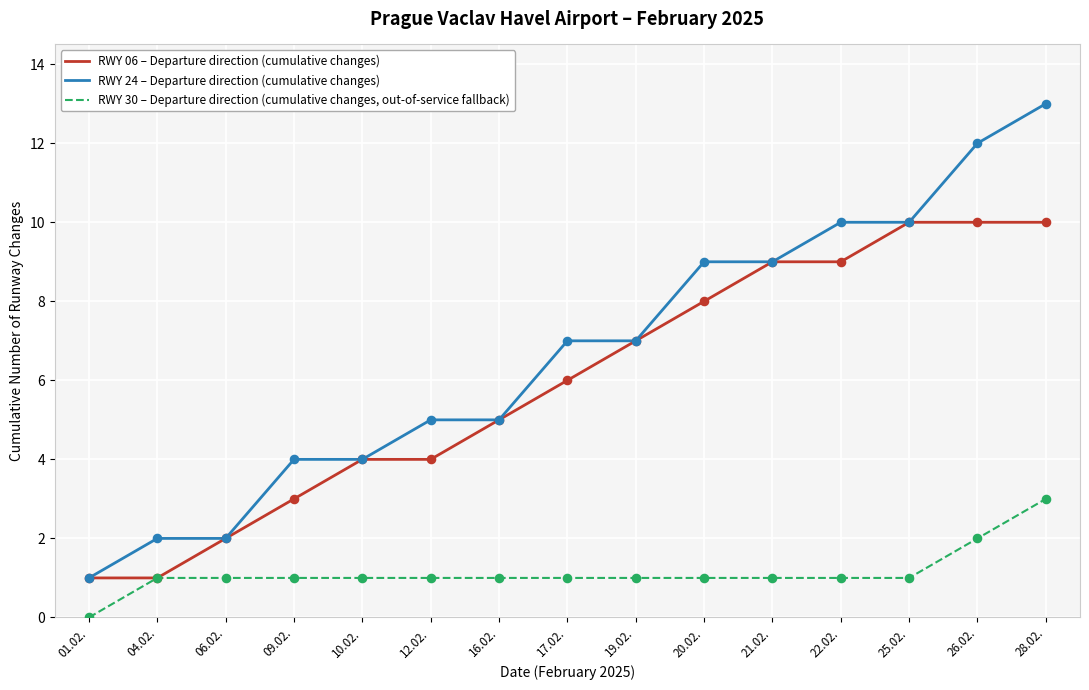

Is the value of RWY 24 – Departure direction (cumulative changes) at 22.02. greater than the value of RWY 06 – Departure direction (cumulative changes) at 06.02.?

Yes